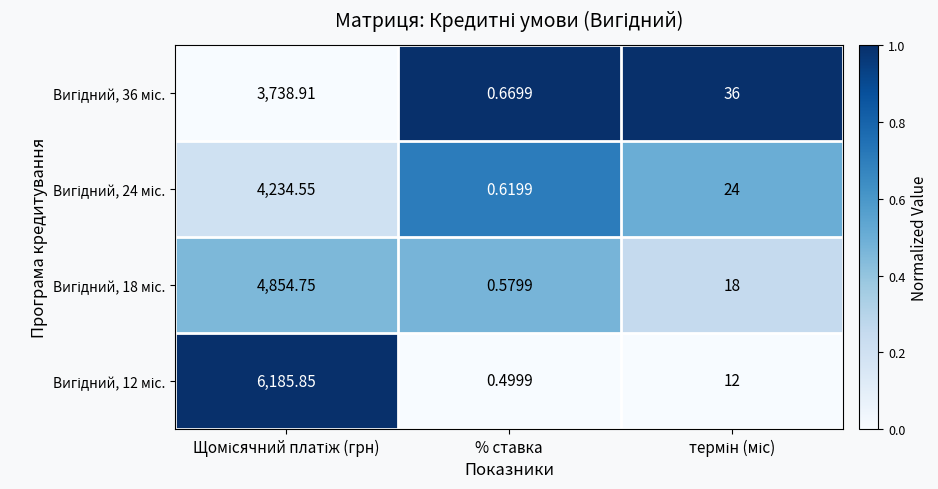

Which category has the lowest value across all series?

% ставка